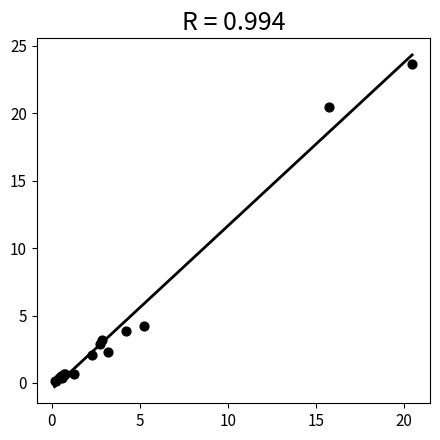

What Y value in the scatter plot is closest to 11?

4.2